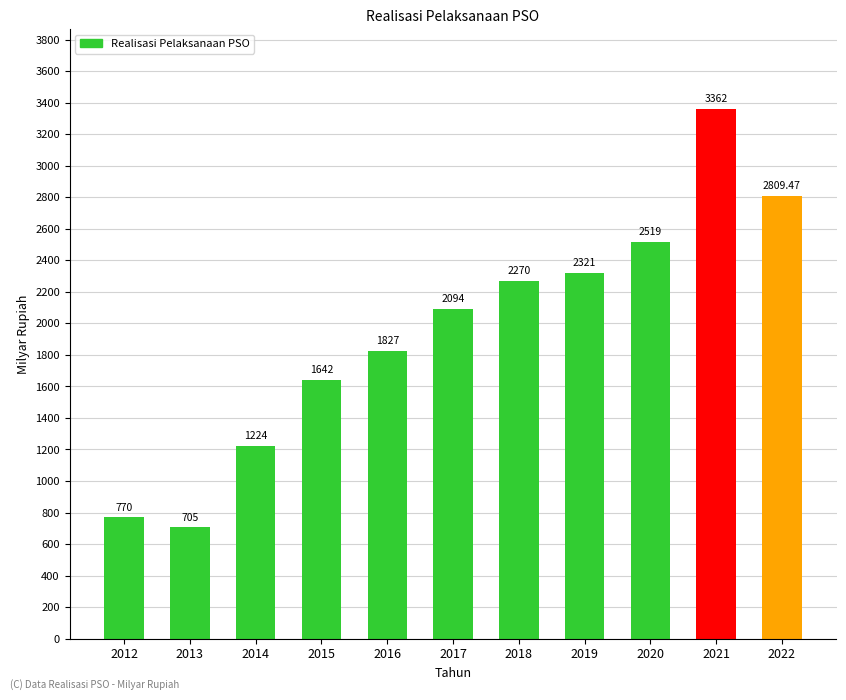

How many data points does each series have?

11